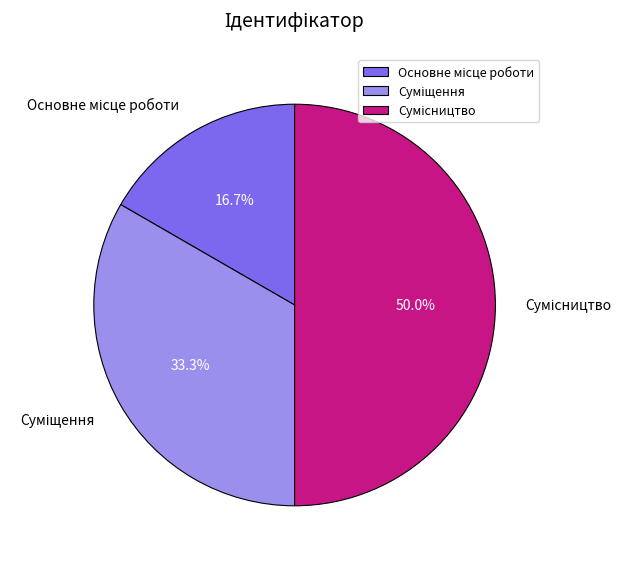

To the nearest percent, what is the difference between the Суміщення and Основне місце роботи slice percentages?

17%